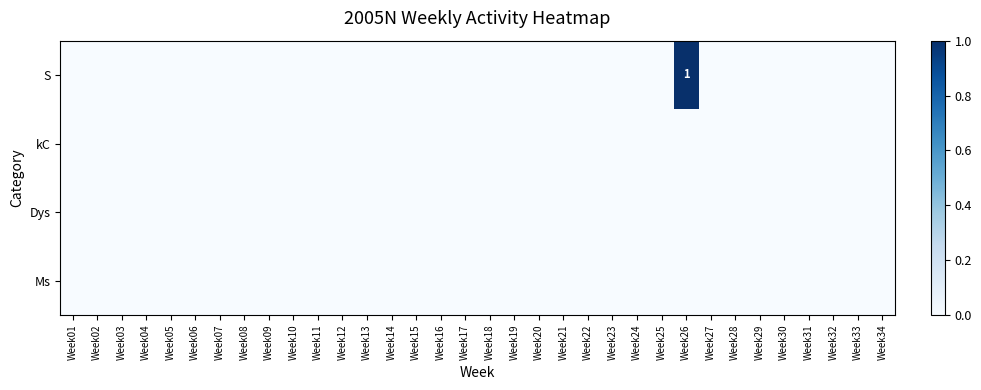

Is the value of kC at Week26 greater than the value of S at Week30?

No